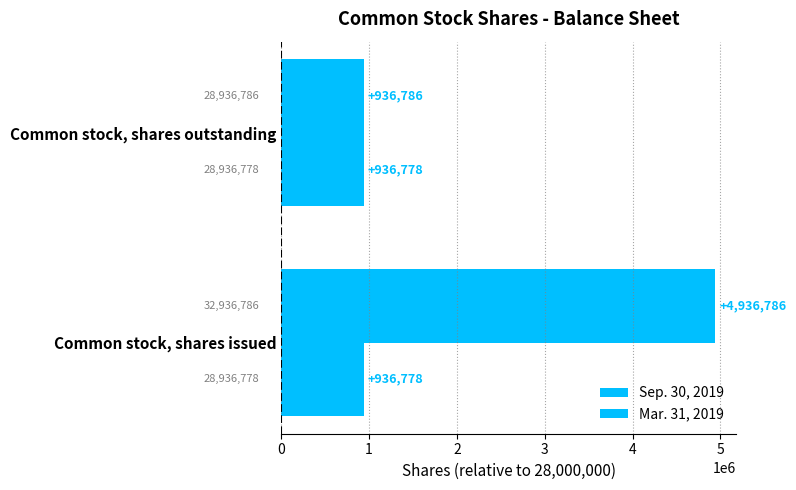

How many distinct data groups are displayed?

2